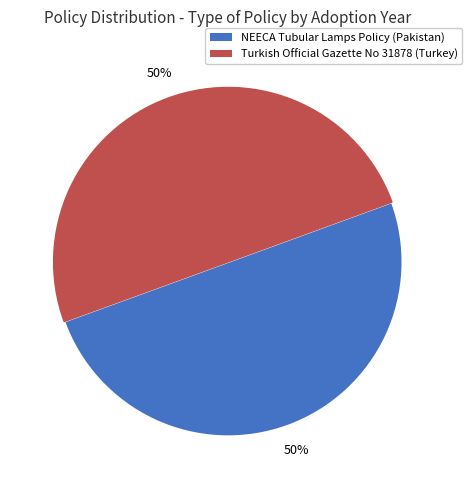

To the nearest percent, what is the average slice percentage?

50%